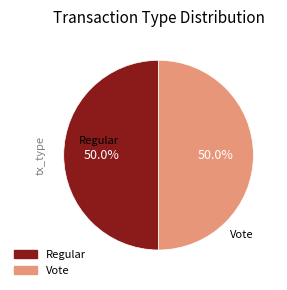

Count the number of slices in the pie.

2